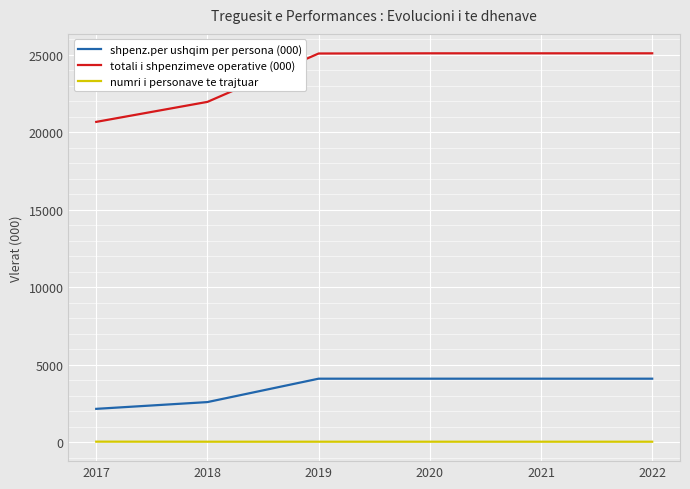

The totali i shpenzimeve operative (000) series shows 8056 at 2020. True or false?

False